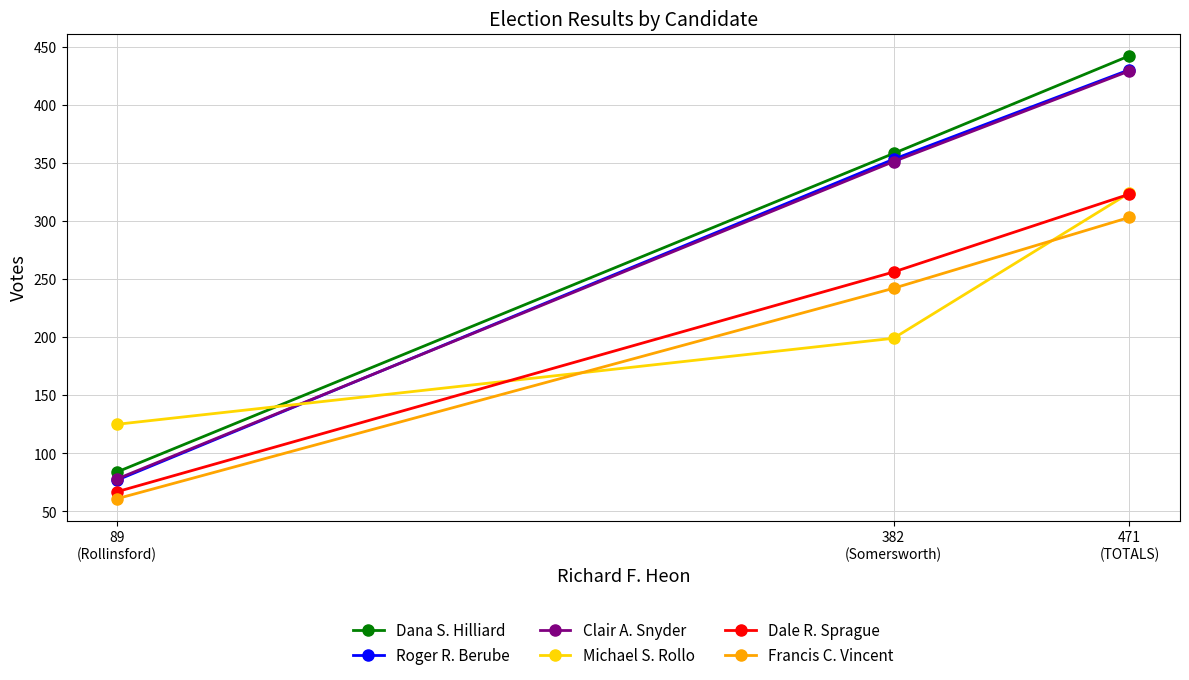

Is it true that Dale R. Sprague equals 120 at 89
(Rollinsford)?

False